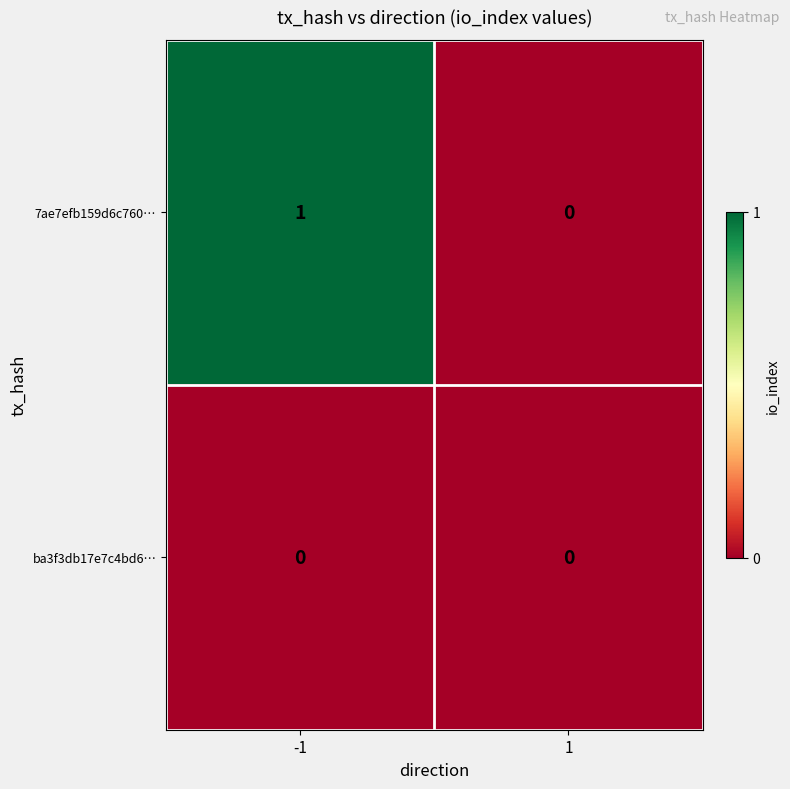

Which series has the largest total across all categories?

7ae7efb159d6c760…